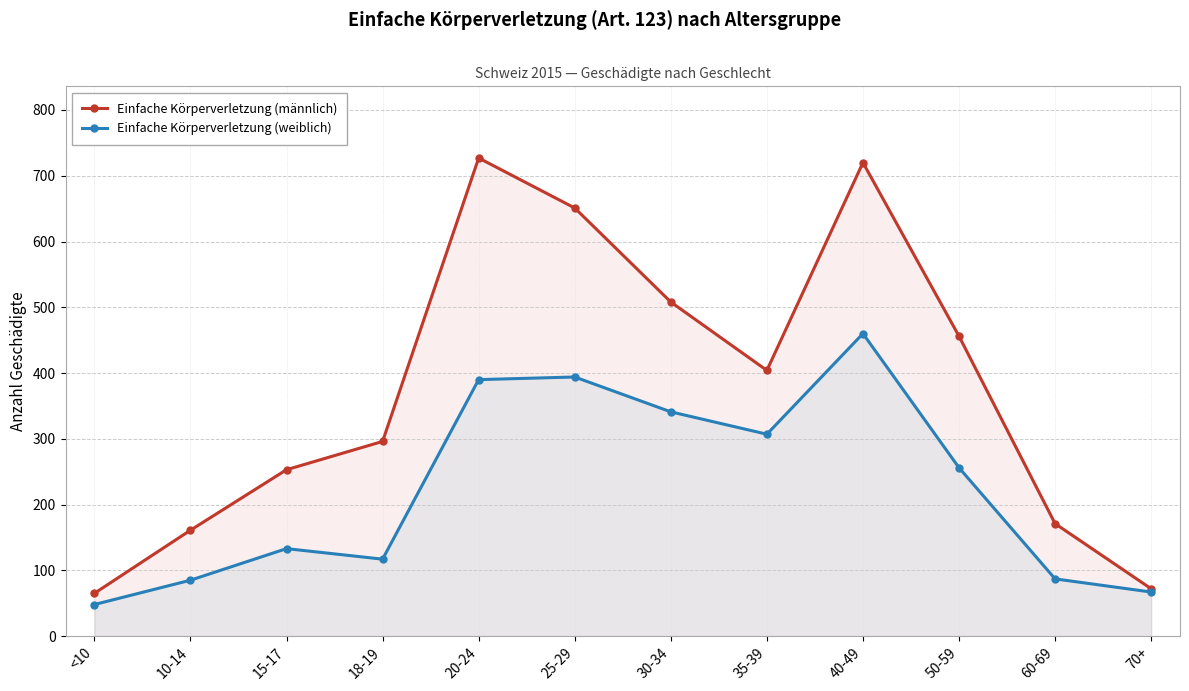

True or false: Einfache Körperverletzung (weiblich) and Einfache Körperverletzung (männlich) cross at least once.

False